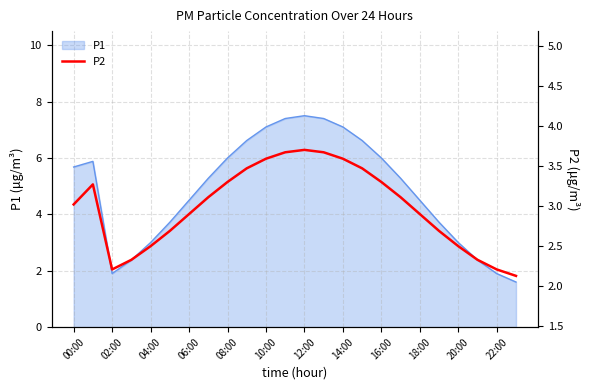

Where does the P1 series first go above 5?

00:00